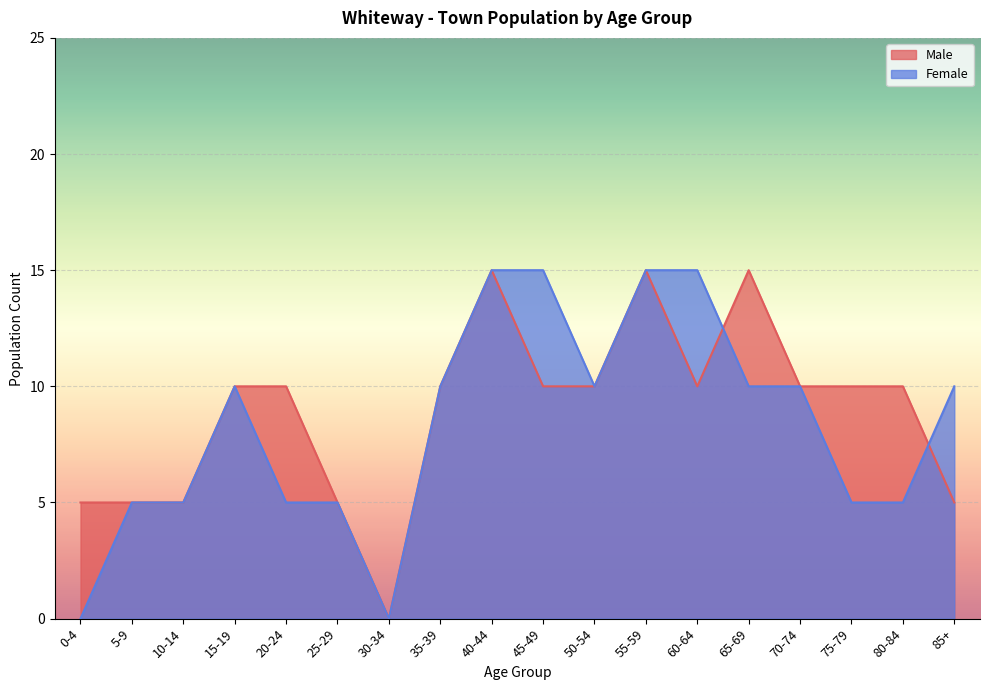

Between 80-84 and 10-14, which is larger?

80-84